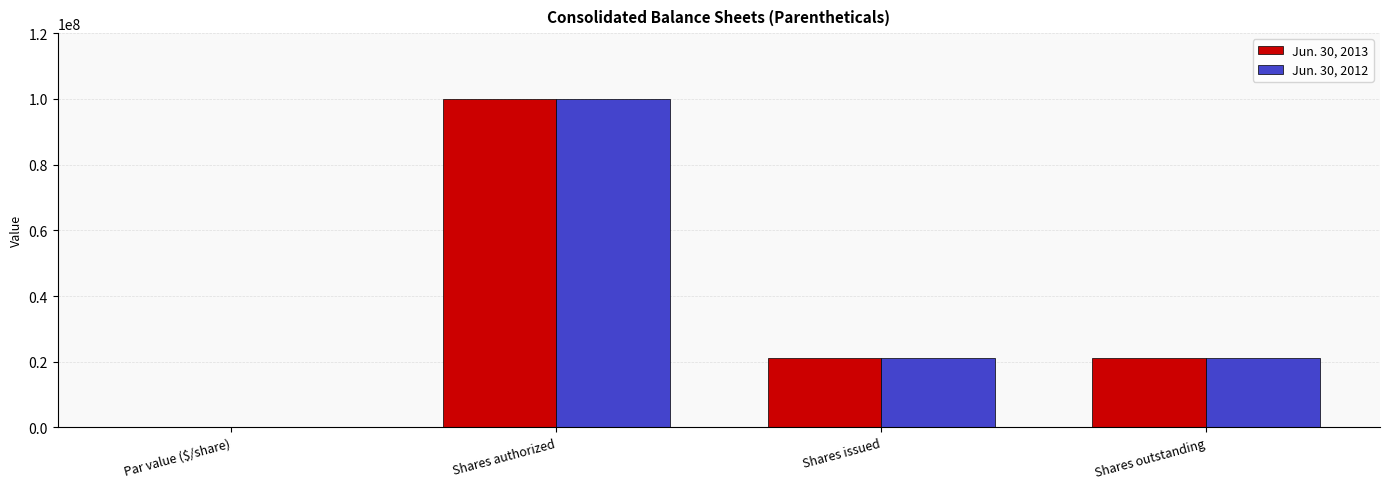

How many distinct data groups are displayed?

2